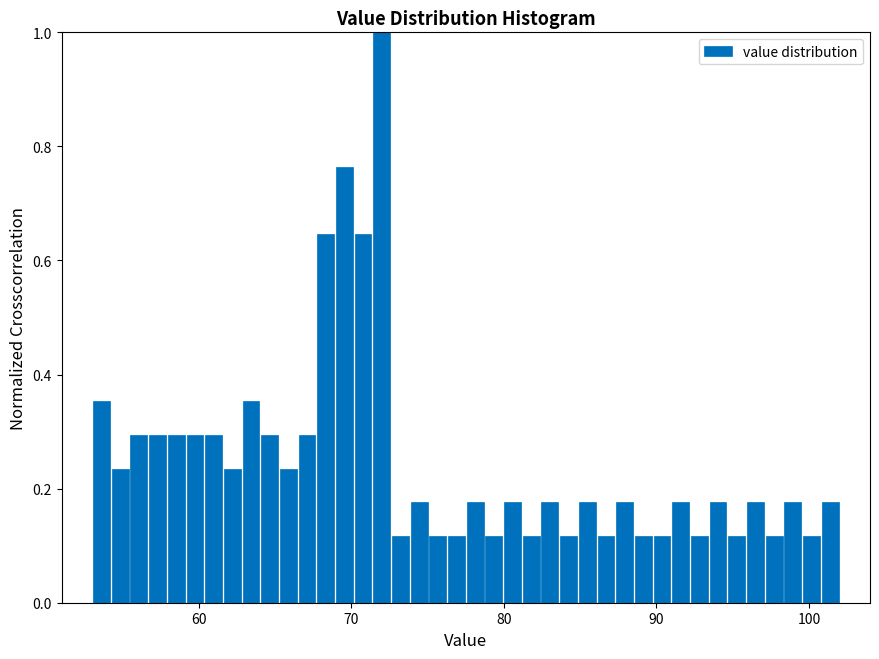

Read against the x-axis, roughly where is the centre of the tallest bar?

72